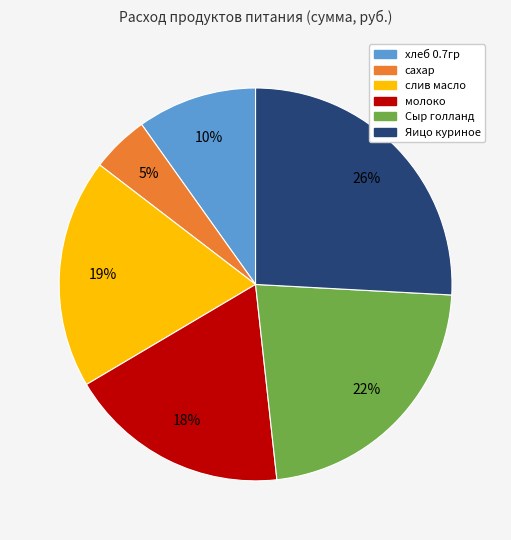

Does хлеб 0.7гр account for over 50% of the chart?

No